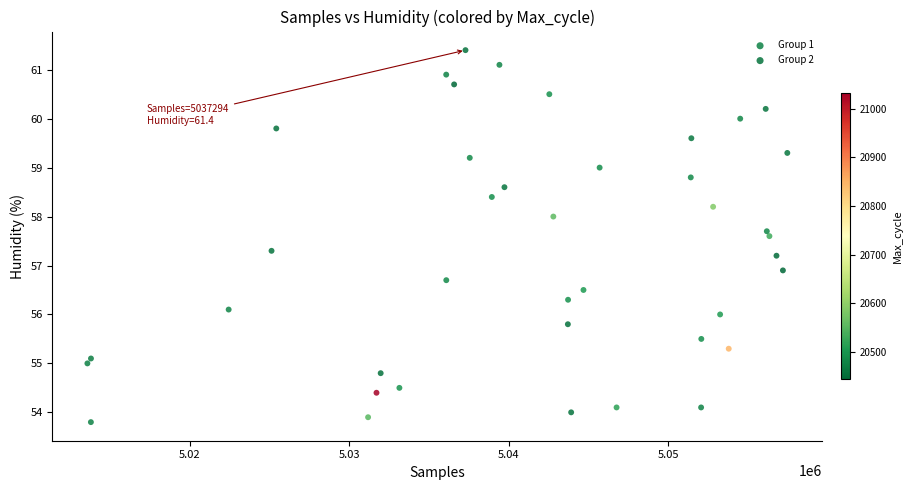

Which series reaches the minimum Y coordinate?

Group 1